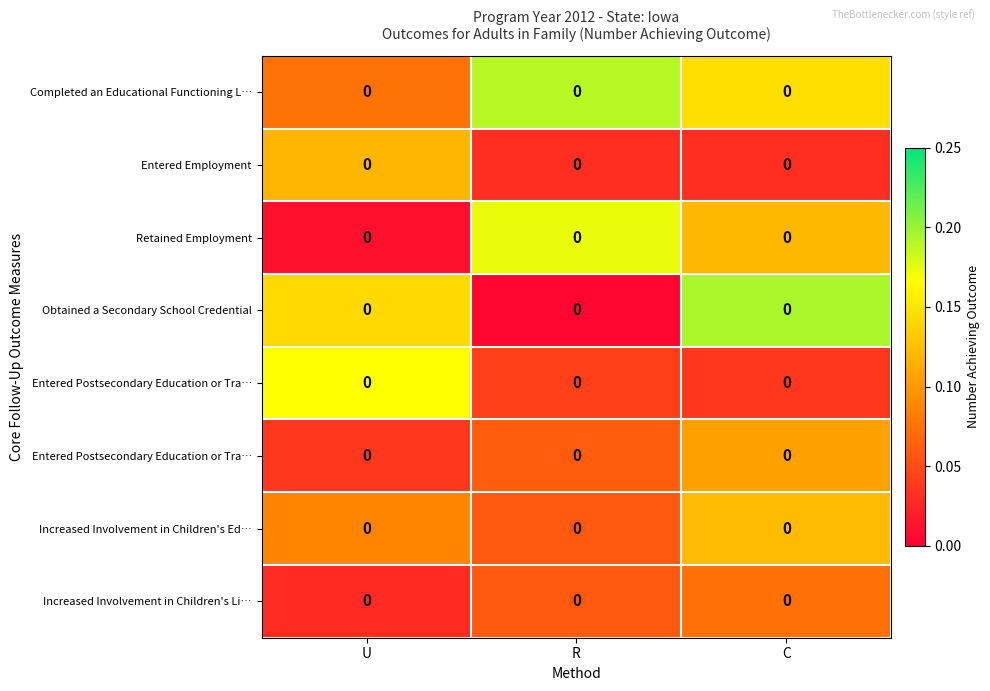

At which category is the sum across all series the highest?

C